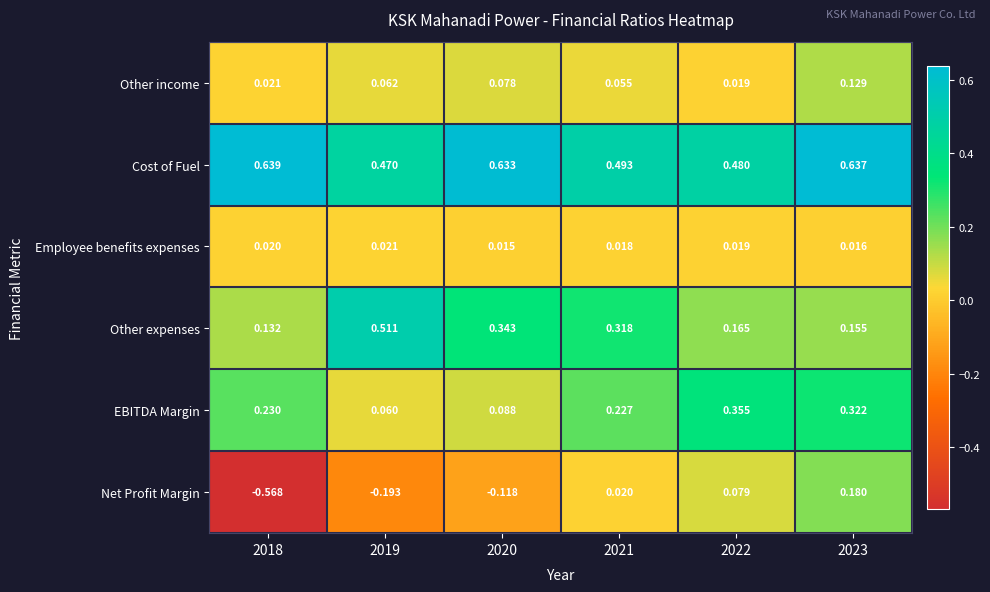

Is the value of Net Profit Margin at 2022 greater than the value of EBITDA Margin at 2022?

No